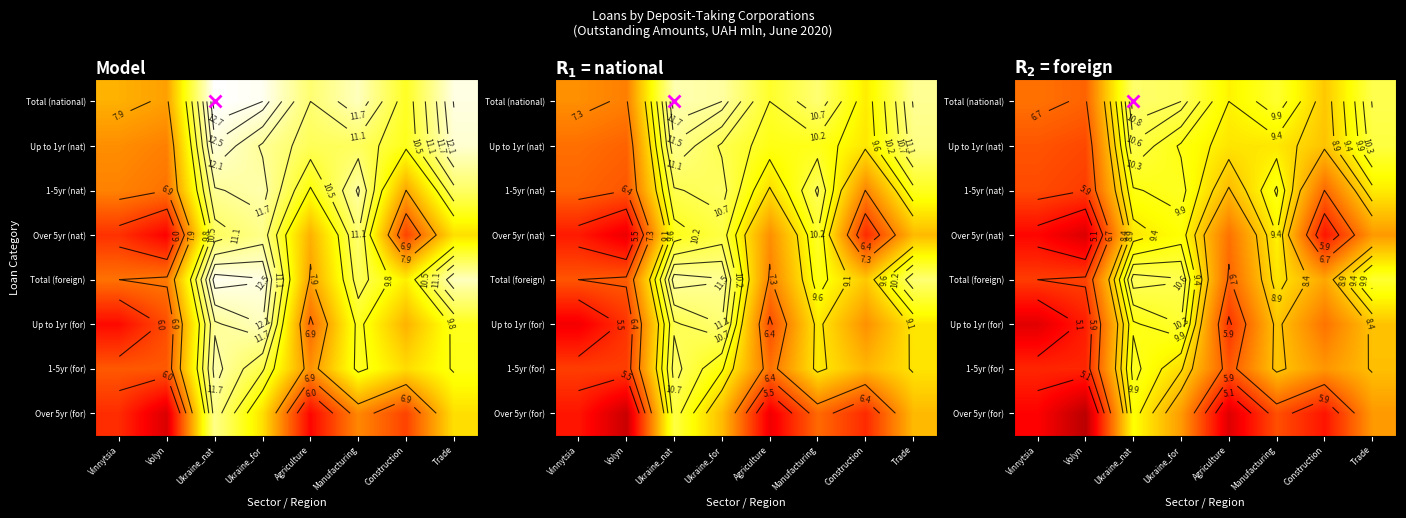

True or false: Over 5yr (for) has a value of 2.6 at Ukraine_nat.

False